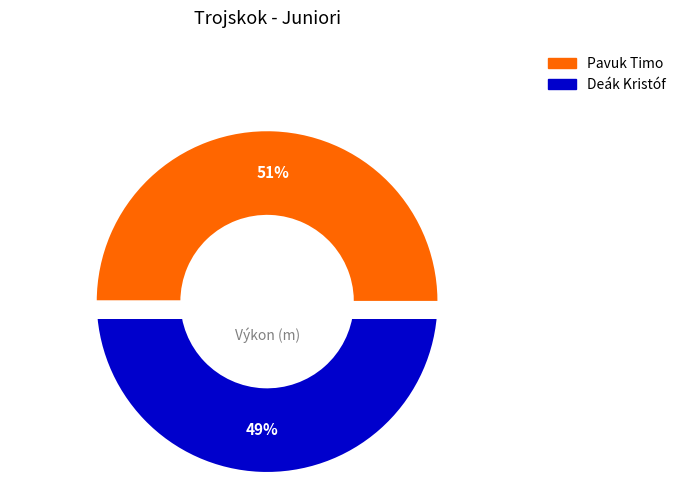

Is it true that Deák Kristóf is 49% of the pie?

True